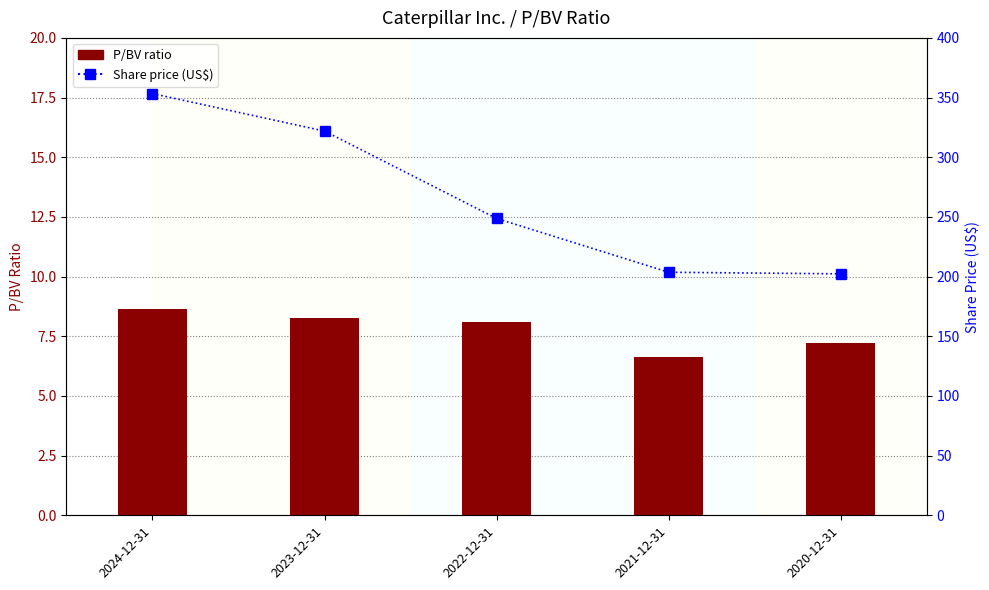

What is the label of the 4th bar from the right?

2023-12-31